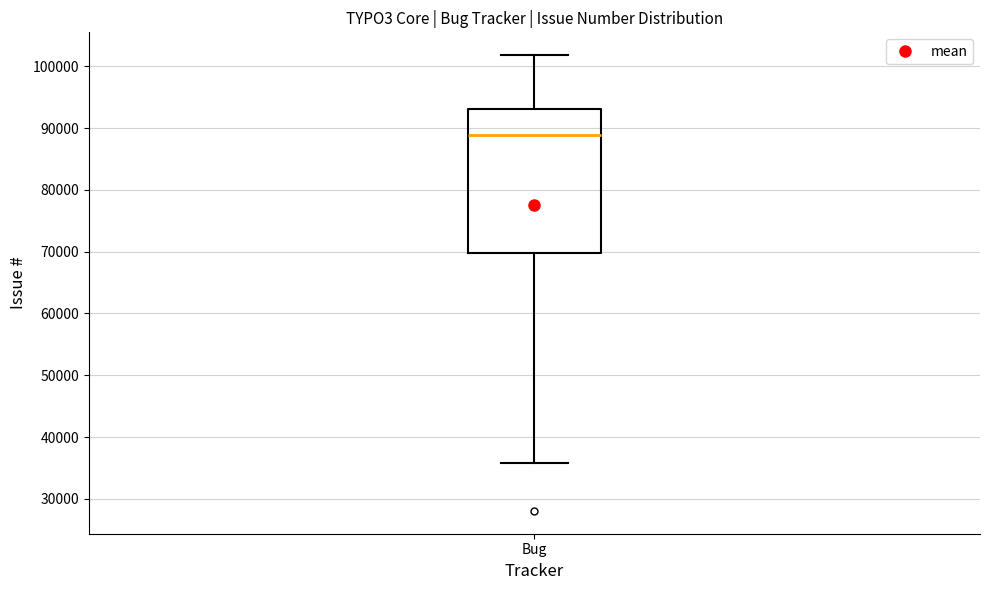

Transcribe this box plot: give where the median line is, the range the box spans, and where the two whiskers end, as read against the y-axis. The values are not printed on the chart, so give them approximately, as read against the axis.

median 89000, box 70000 to 93000, whiskers 36000 to 102000